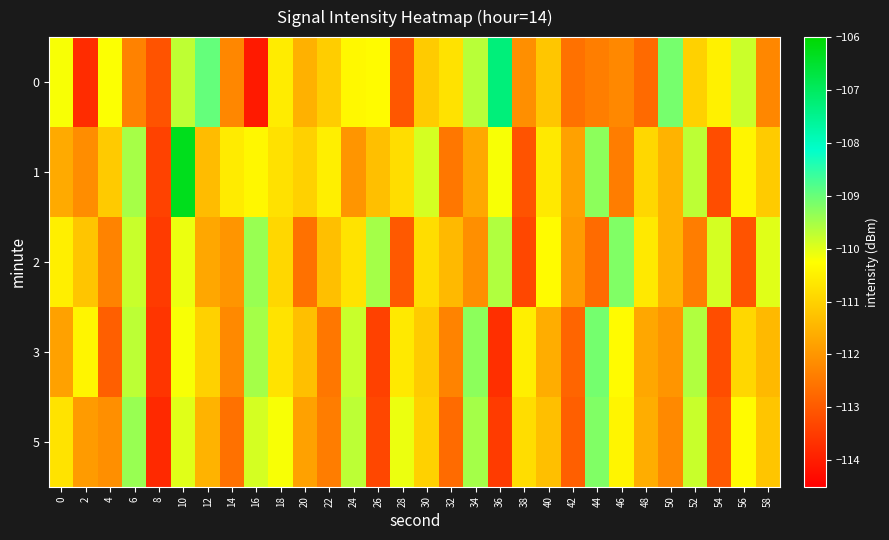

Reading left to right, list all the values displayed in this chart.

0: 0=-110.2	2=-113.7	4=-110.2	6=-112.3	8=-113.1	10=-109.7	12=-109.0	14=-112.2	16=-114.0	18=-110.6	20=-111.5	22=-111.1	24=-110.4	26=-110.3	28=-113.0	30=-111.1	32=-110.7	34=-109.7	36=-107.3	38=-112.1	40=-111.2	42=-112.6	44=-112.4	46=-112.2	48=-112.7	50=-109.1	52=-111.0	54=-110.5	56=-109.8	58=-112.2
1: 0=-111.7	2=-112.1	4=-111.1	6=-109.5	8=-113.4	10=-106.3	12=-111.4	14=-110.6	16=-110.4	18=-110.7	20=-111.0	22=-110.5	24=-112.0	26=-111.3	28=-110.8	30=-109.9	32=-112.5	34=-111.7	36=-110.2	38=-113.1	40=-110.6	42=-111.8	44=-109.3	46=-112.4	48=-110.9	50=-111.5	52=-109.7	54=-113.2	56=-110.4	58=-111.1
2: 0=-110.5	2=-111.2	4=-112.3	6=-109.8	8=-113.5	10=-110.1	12=-111.7	14=-112.0	16=-109.4	18=-110.9	20=-112.6	22=-111.3	24=-110.7	26=-109.5	28=-113.0	30=-110.8	32=-111.4	34=-112.1	36=-109.6	38=-113.3	40=-110.3	42=-111.9	44=-112.7	46=-109.2	48=-110.6	50=-111.5	52=-112.4	54=-109.9	56=-113.1	58=-110.0
3: 0=-111.8	2=-110.4	4=-112.9	6=-109.7	8=-113.6	10=-110.2	12=-111.0	14=-112.2	16=-109.5	18=-110.7	20=-111.3	22=-112.5	24=-109.8	26=-113.4	28=-110.6	30=-111.1	32=-112.3	34=-109.3	36=-113.7	38=-110.5	40=-111.6	42=-112.8	44=-109.1	46=-110.3	48=-111.7	50=-112.0	52=-109.6	54=-113.2	56=-110.9	58=-111.4
5: 0=-110.7	2=-111.9	4=-112.1	6=-109.4	8=-113.8	10=-110.0	12=-111.5	14=-112.6	16=-109.9	18=-110.2	20=-111.8	22=-112.4	24=-109.7	26=-113.3	28=-110.1	30=-111.0	32=-112.7	34=-109.5	36=-113.5	38=-110.8	40=-111.3	42=-112.9	44=-109.2	46=-110.4	48=-111.6	50=-112.2	52=-109.8	54=-113.0	56=-110.3	58=-111.2